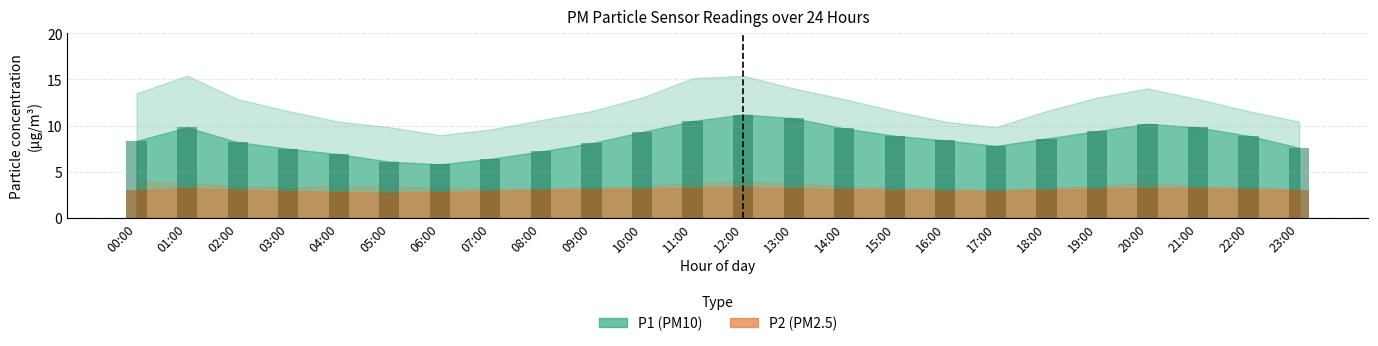

True or false: P2 bar has a value of 2.0 at 01:00.

False